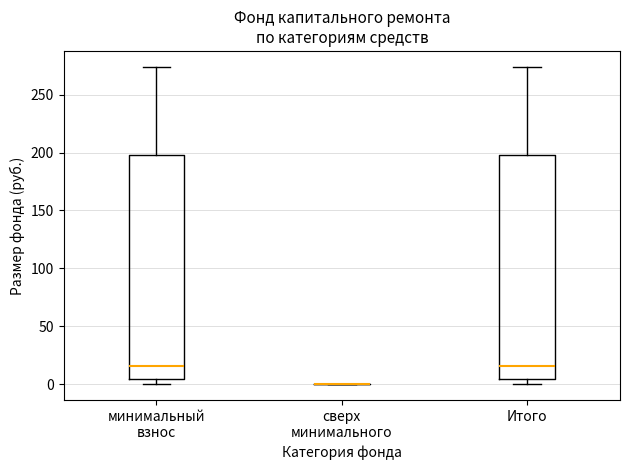

Reading left to right, read every box against the y-axis: the position of its median line, the range the box covers, and the ends of its whiskers. The values are not printed on the chart, so give them approximately, as read against the axis.

минимальный взнос: median 15, box 5 to 195, whiskers 0 to 275
сверх минимального: box collapsed to a line at 0, whiskers 0 to 0
Итого: median 15, box 5 to 195, whiskers 0 to 275